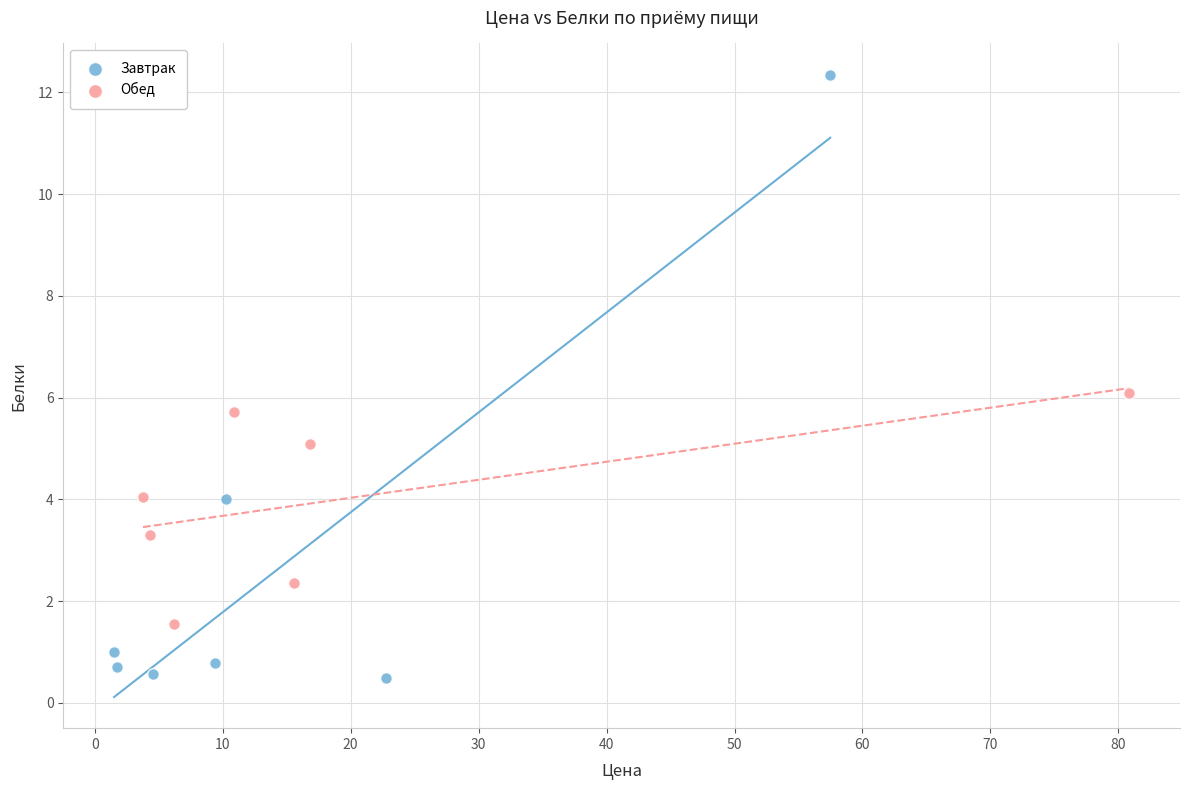

Which series contains the highest Y value?

Завтрак